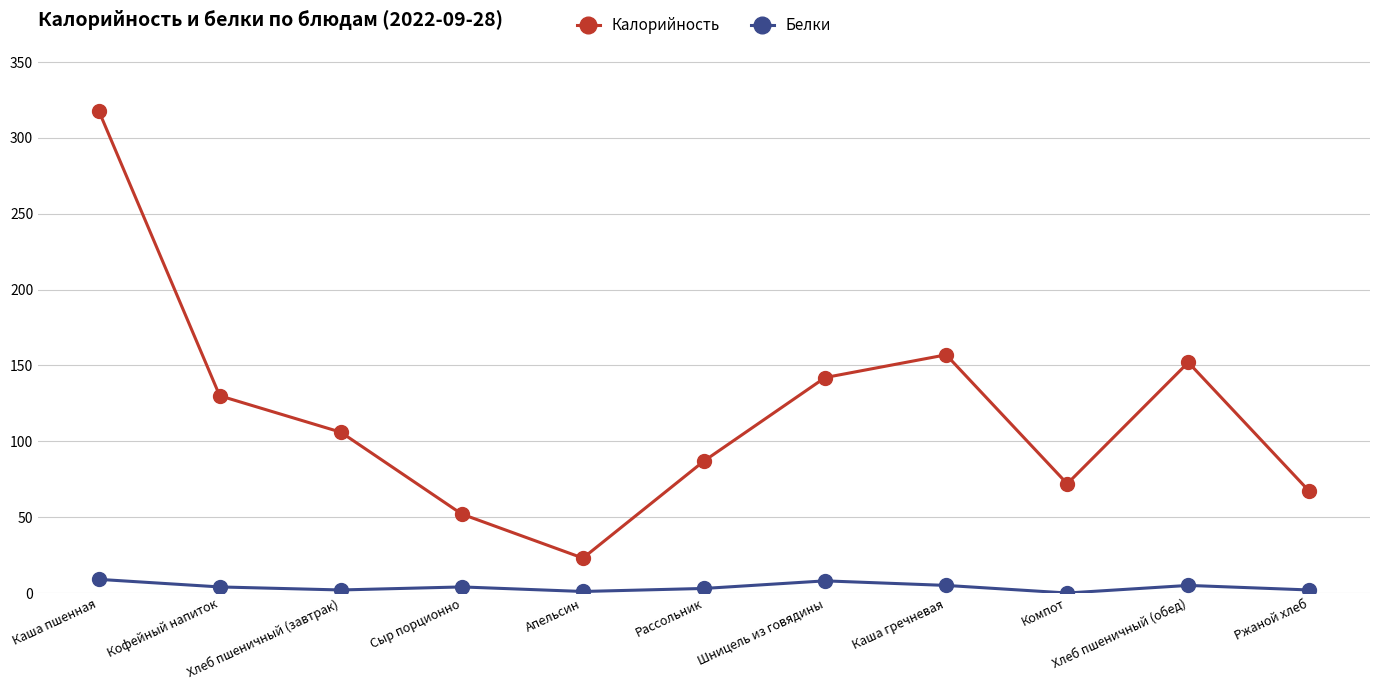

What is the maximum value shown in the chart?

318